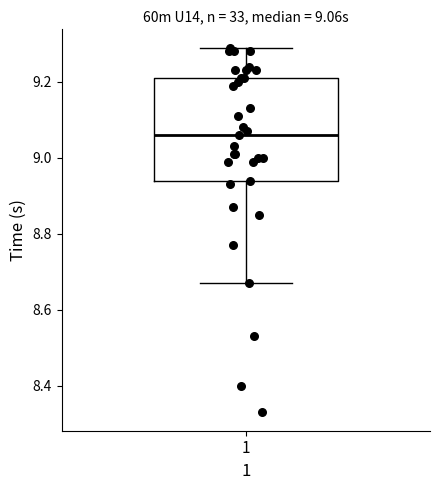

Transcribe this box plot: give where the median line is, the range the box spans, and where the two whiskers end, as read against the y-axis. The values are not printed on the chart, so give them approximately, as read against the axis.

median 9.06, box 8.94 to 9.22, whiskers 8.68 to 9.30